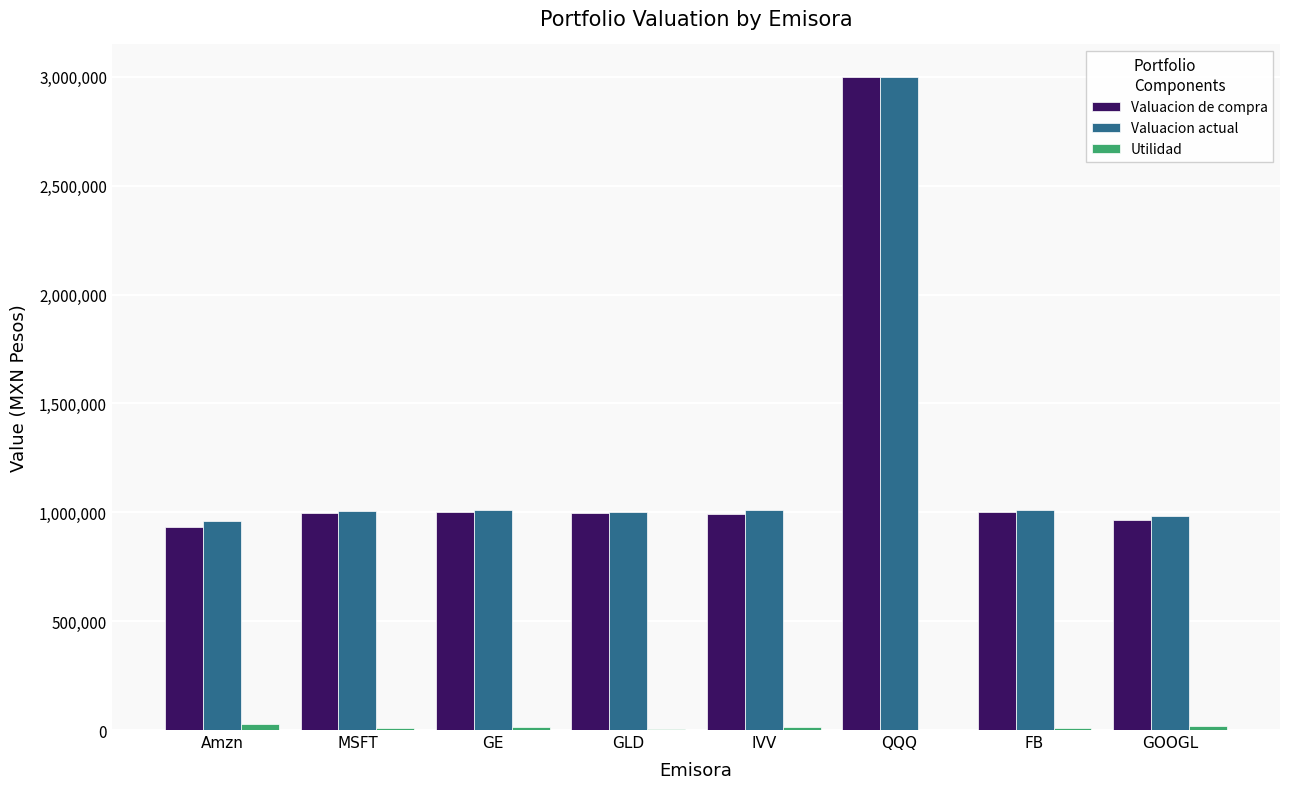

Which category has the highest value in the Valuacion actual series?

QQQ